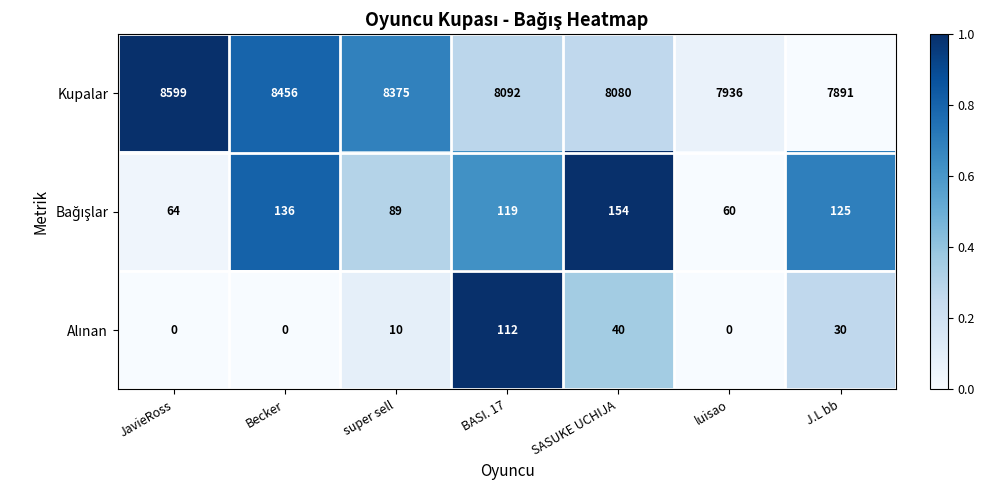

What is the difference between the highest and lowest values at SASUKE UCHIJA?

8040